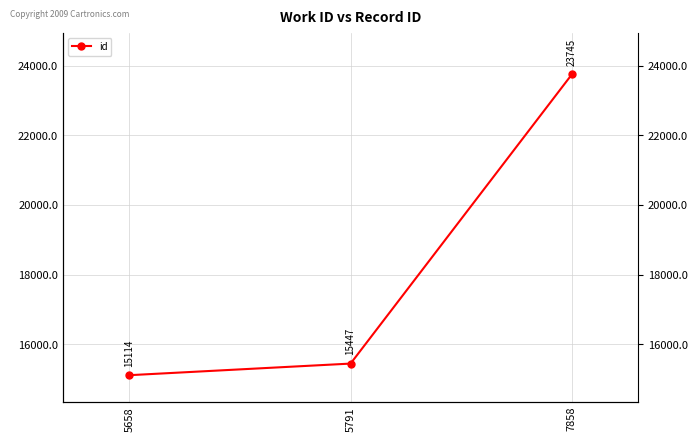

Which label corresponds to the smallest value in the chart?

5658